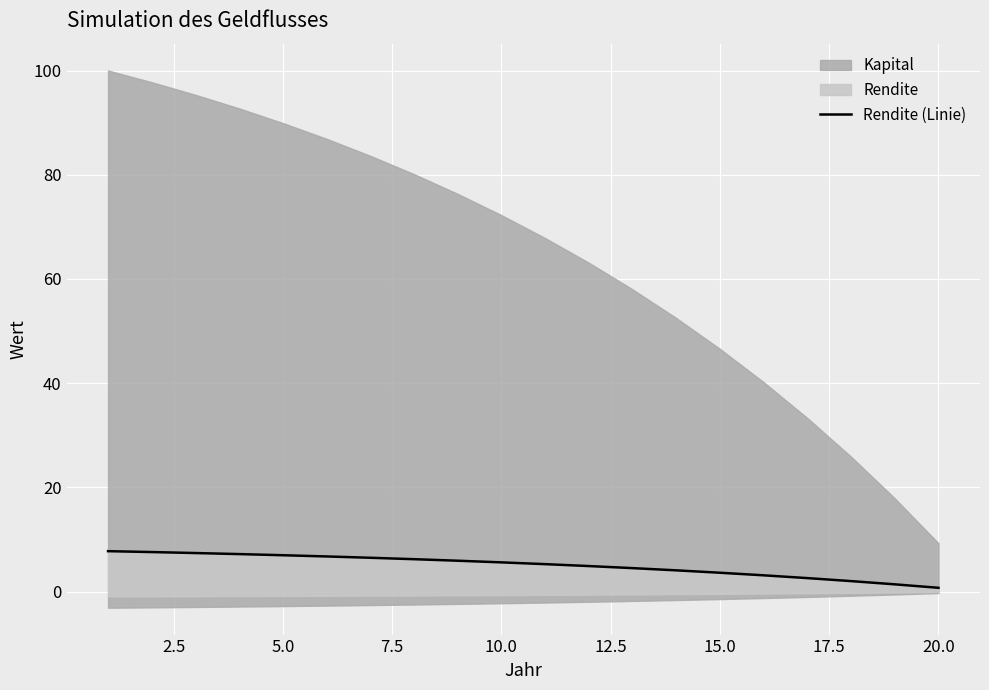

What is the label of the 9th point from the left?

20.0